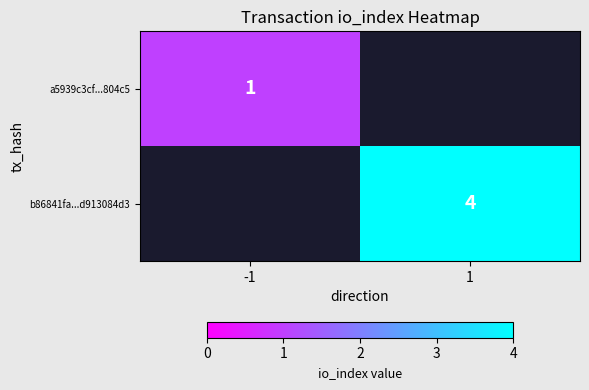

At which category does the chart reach its peak across all series?

1